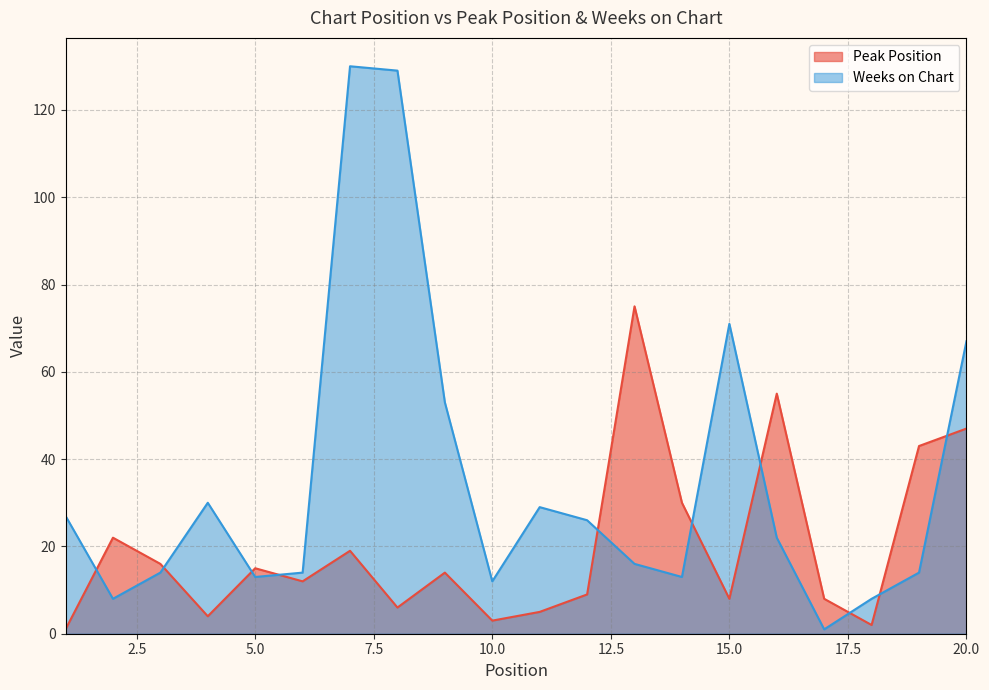

What is the sum of all Peak Position values?

394